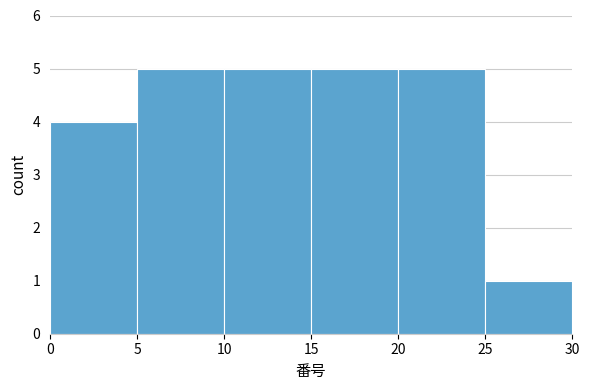

Reading left to right, transcribe this chart: for each bar, give the range it covers on the x-axis and its height. The values are not printed on the chart, so give them approximately, as read against the axis.

0 to 5: 4
5 to 10: 5
10 to 15: 5
15 to 20: 5
20 to 25: 5
25 to 30: 1